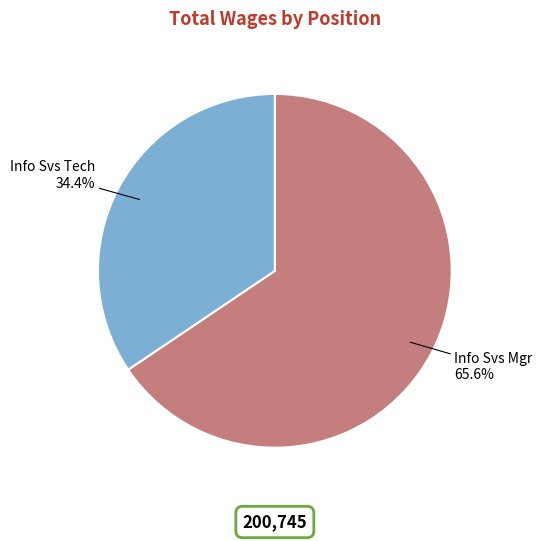

Is the sum of Info Svs Tech and Info Svs Mgr greater than half?

Yes